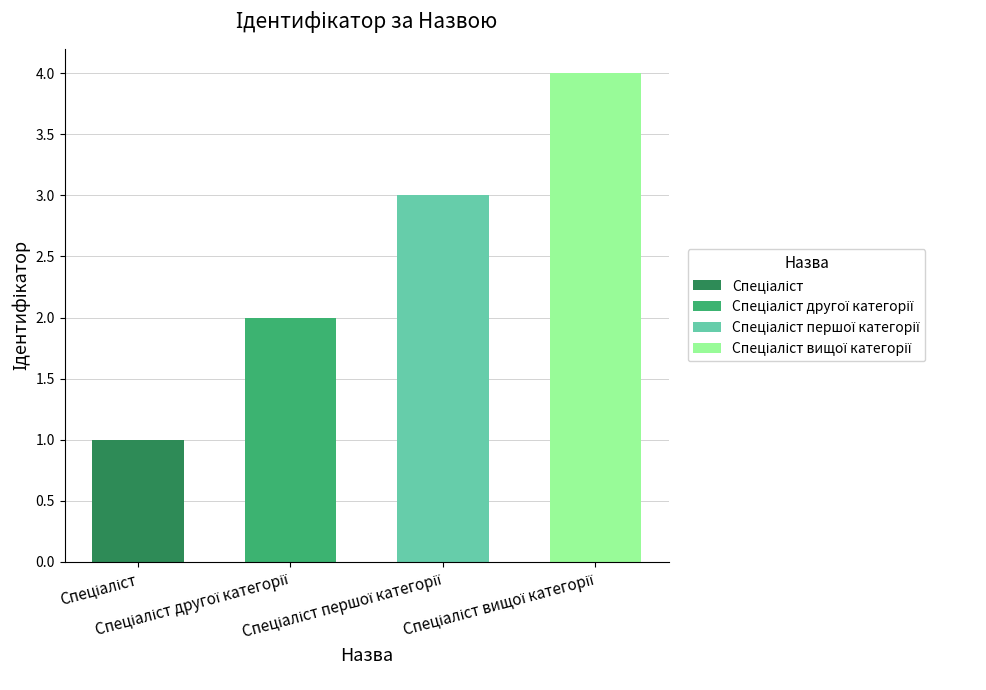

What is the change in value from Спеціаліст to Спеціаліст другої категорії?

+1